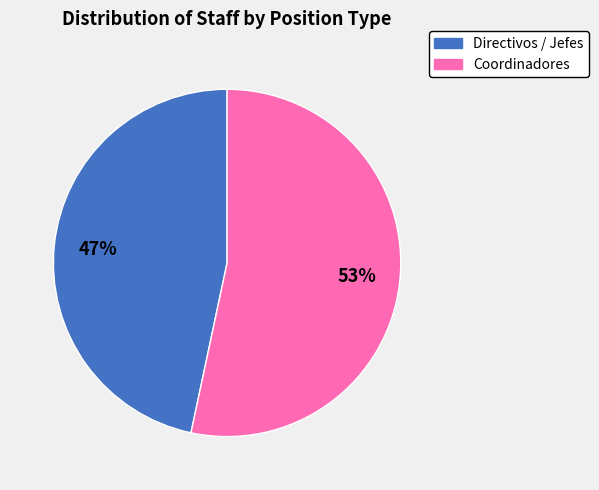

Does any single category account for the majority?

Yes